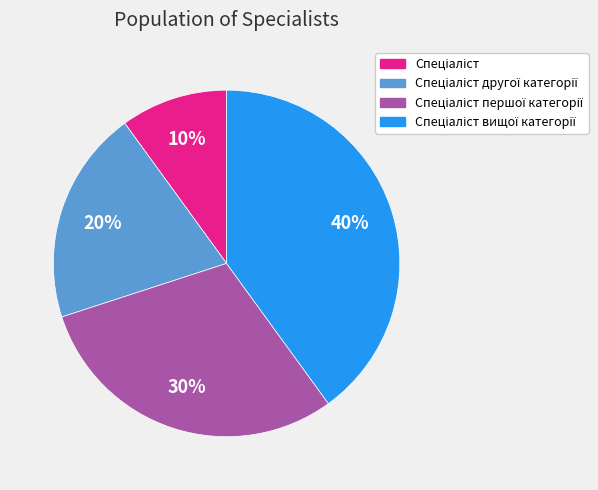

To the nearest percent, what is the difference between the largest and smallest slice percentages?

30%